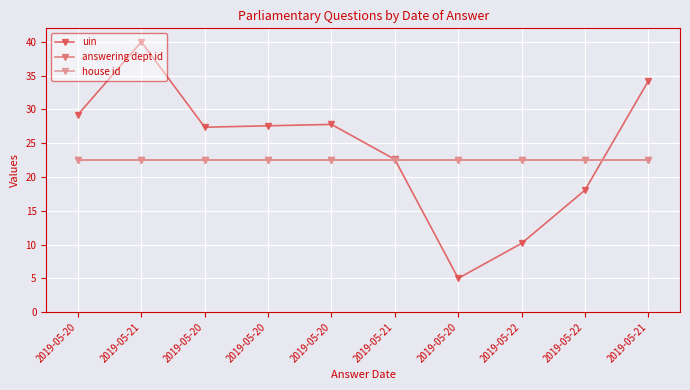

Read the house id value at 2019-05-22.

22.5